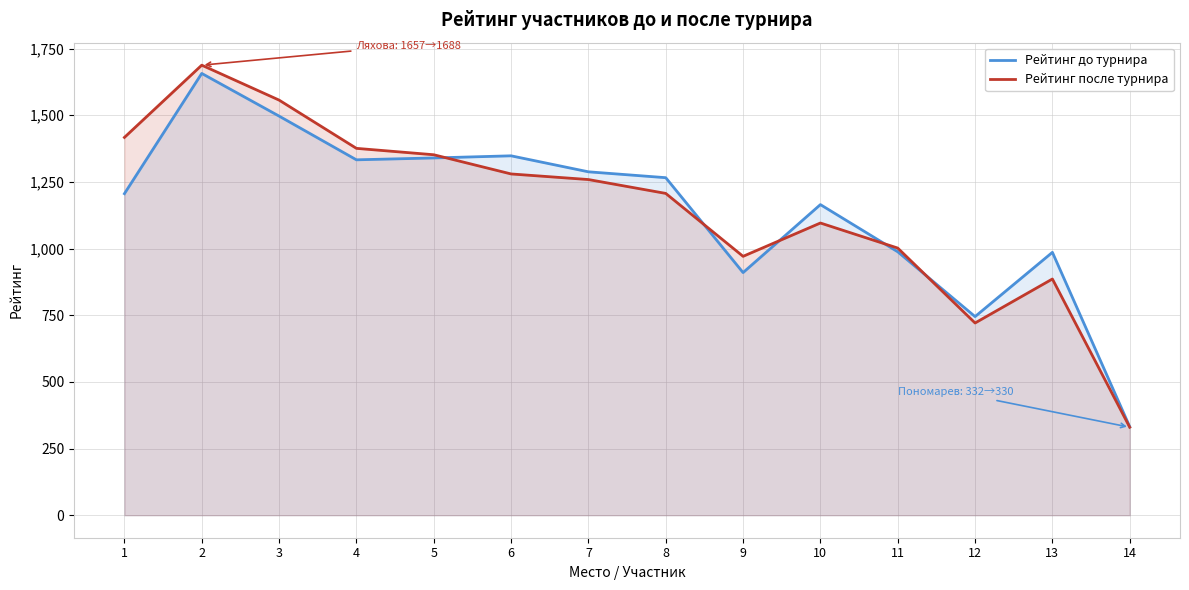

How many distinct data groups are displayed?

2